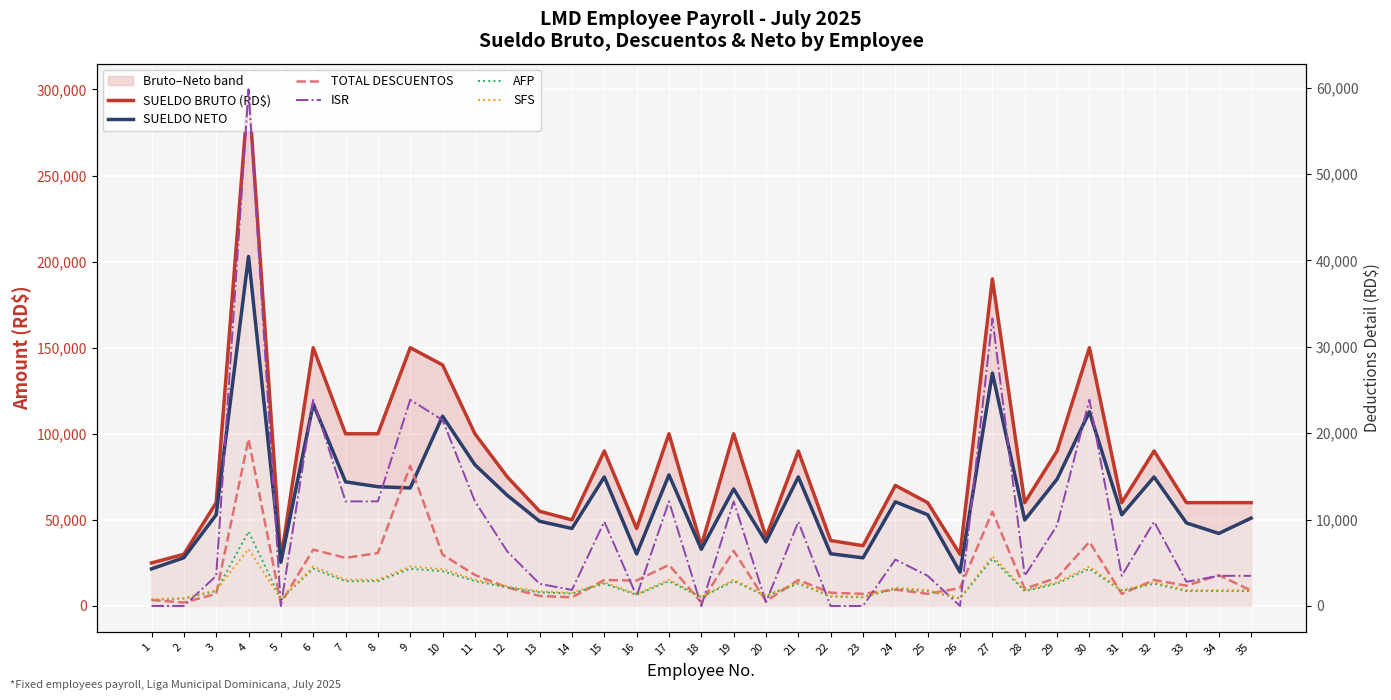

The TOTAL DESCUENTOS series shows 41936.7 at 9. True or false?

False